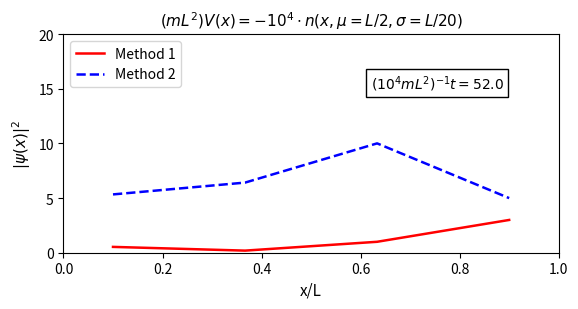

Which series has the largest total across all categories?

Method 2